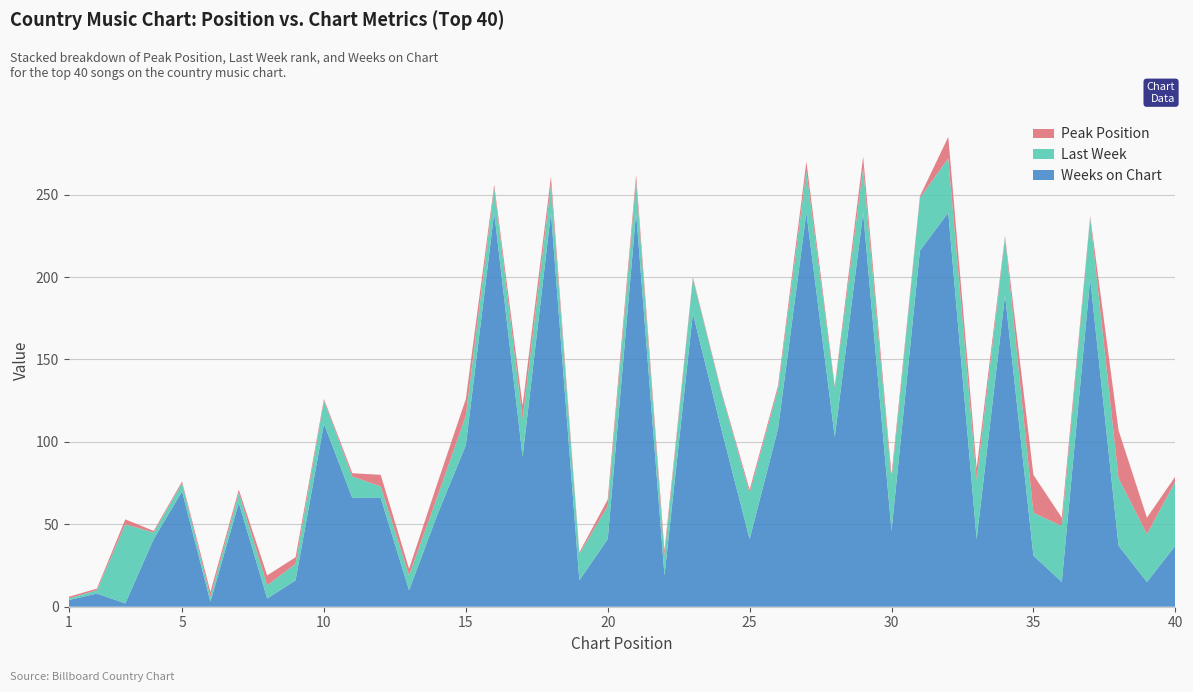

Reading right to left, transcribe all the data shown in this chart.

Peak Position: 3	10	29	1	5	23	1	7	13	1	3	7	1	6	2	2	1	1	3	4	4	1	5	8	2	10	8	4	7	2	1	4	6	2	3	1	1	3	1	1
Last Week: 39	29	41	37	34	26	35	36	33	32	31	27	30	25	24	28	22	21	12	19	20	16	17	23	15	18	11	9	7	13	14	10	8	6	3	5	4	48	2	1
Weeks on Chart: 37	15	37	199	15	31	189	41	239	216	46	239	103	239	108	41	108	178	19	239	41	16	239	91	239	98	56	10	66	66	111	16	5	63	3	70	41	2	8	4